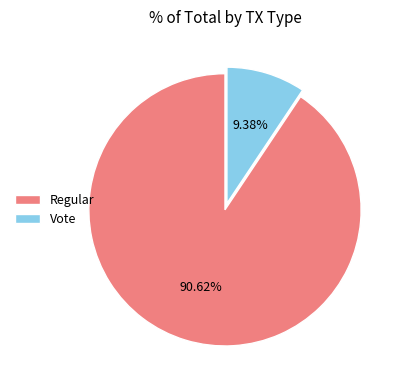

Is it true that Vote is 9% of the pie?

True